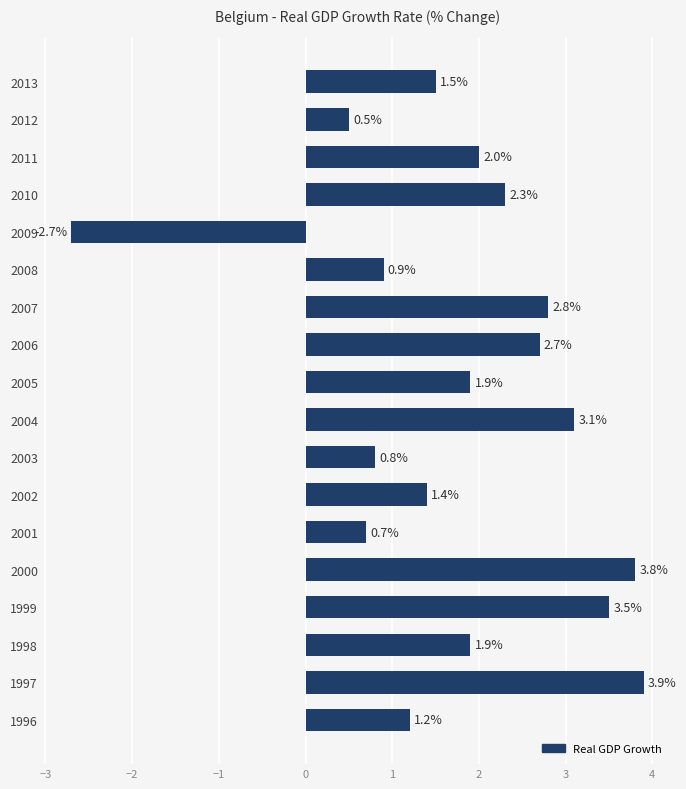

Which label corresponds to the largest value in the chart?

1997